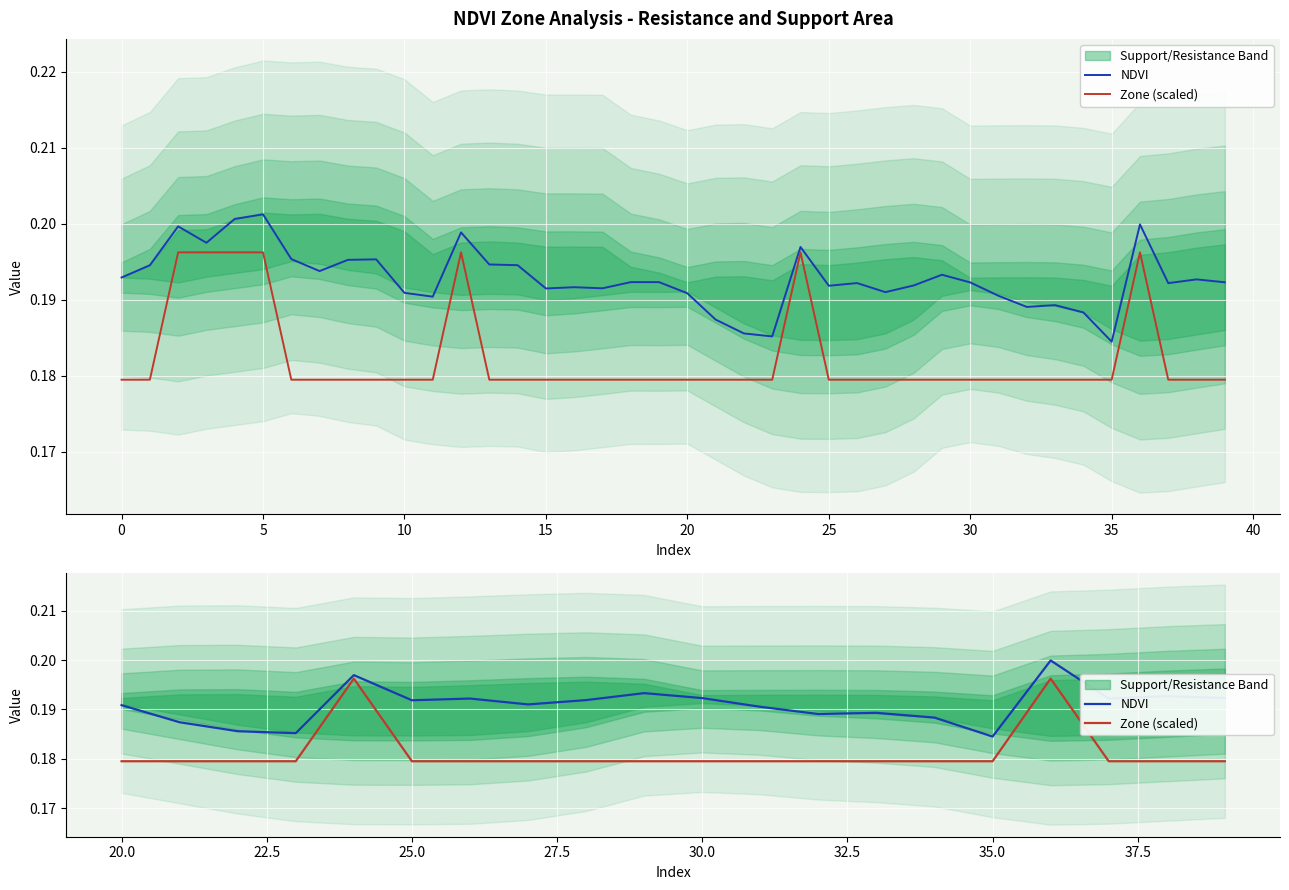

True or false: Zone (scaled) has a value of 0.1 at 18.

False